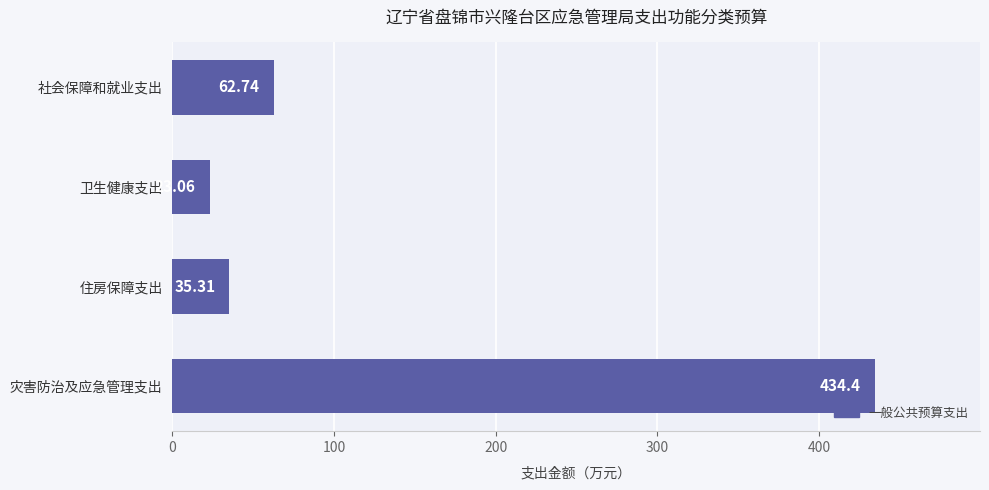

How many categories are shown in the chart?

4